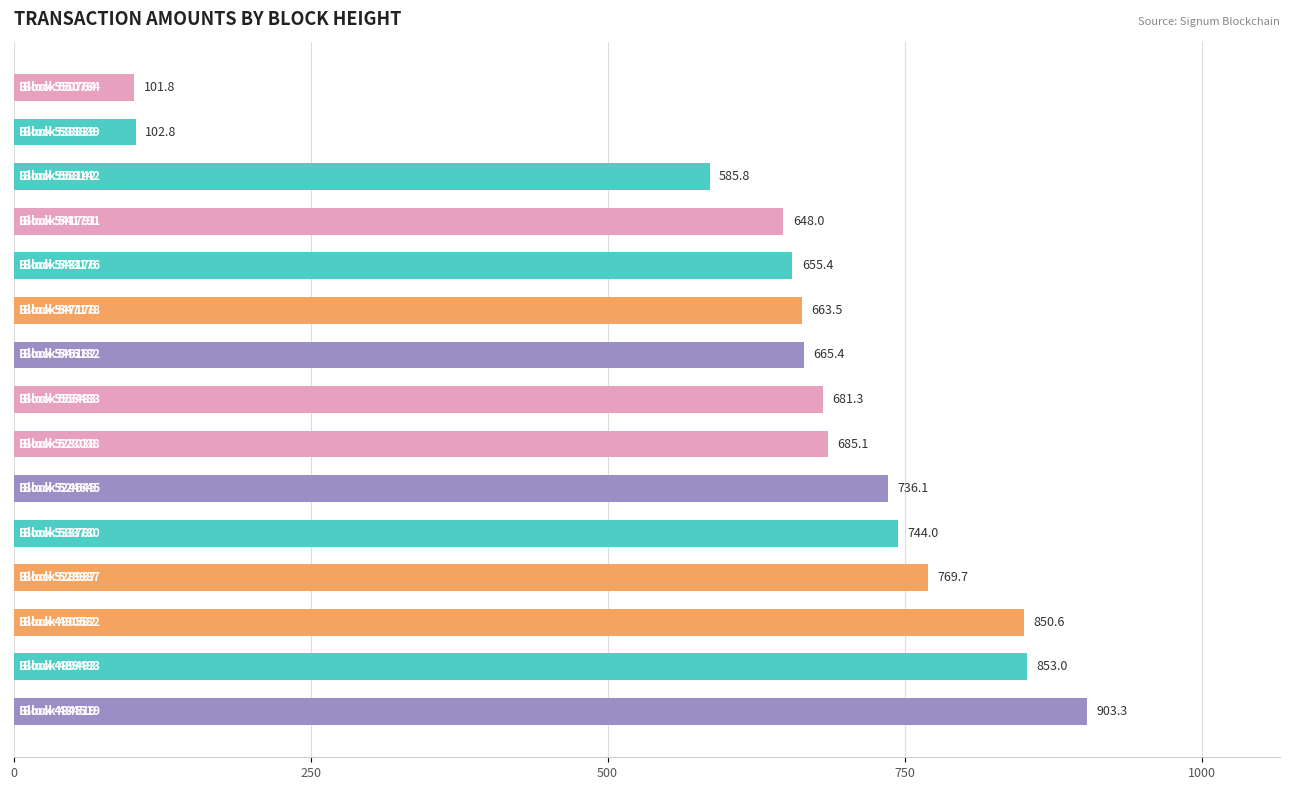

What is the average value?

643.1